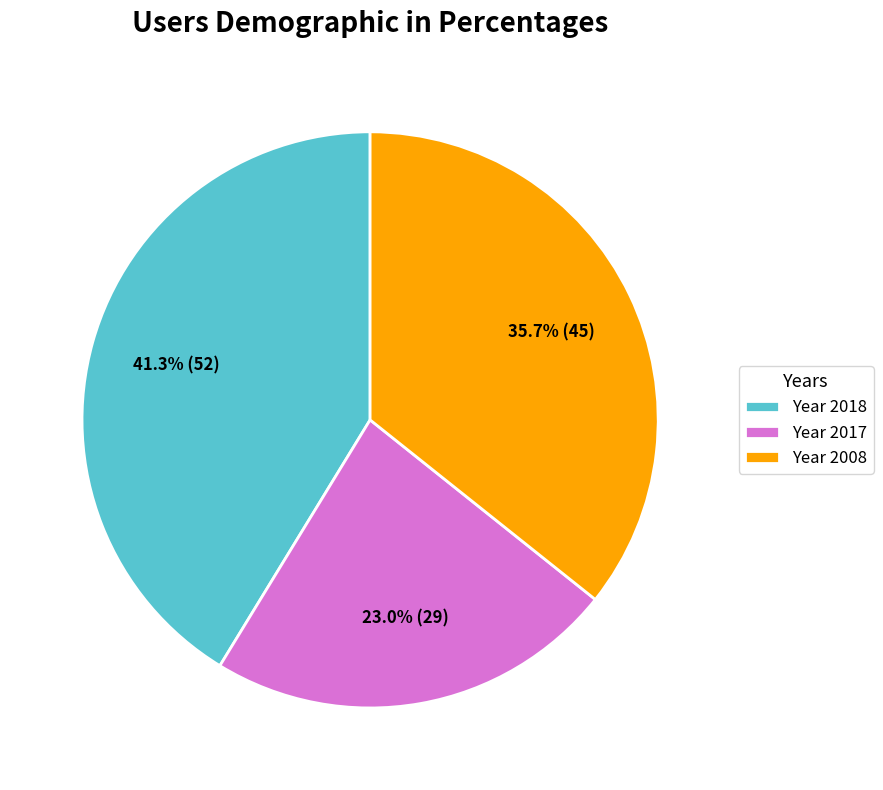

Rank the categories by value from highest to lowest.

Year 2018, Year 2008, Year 2017